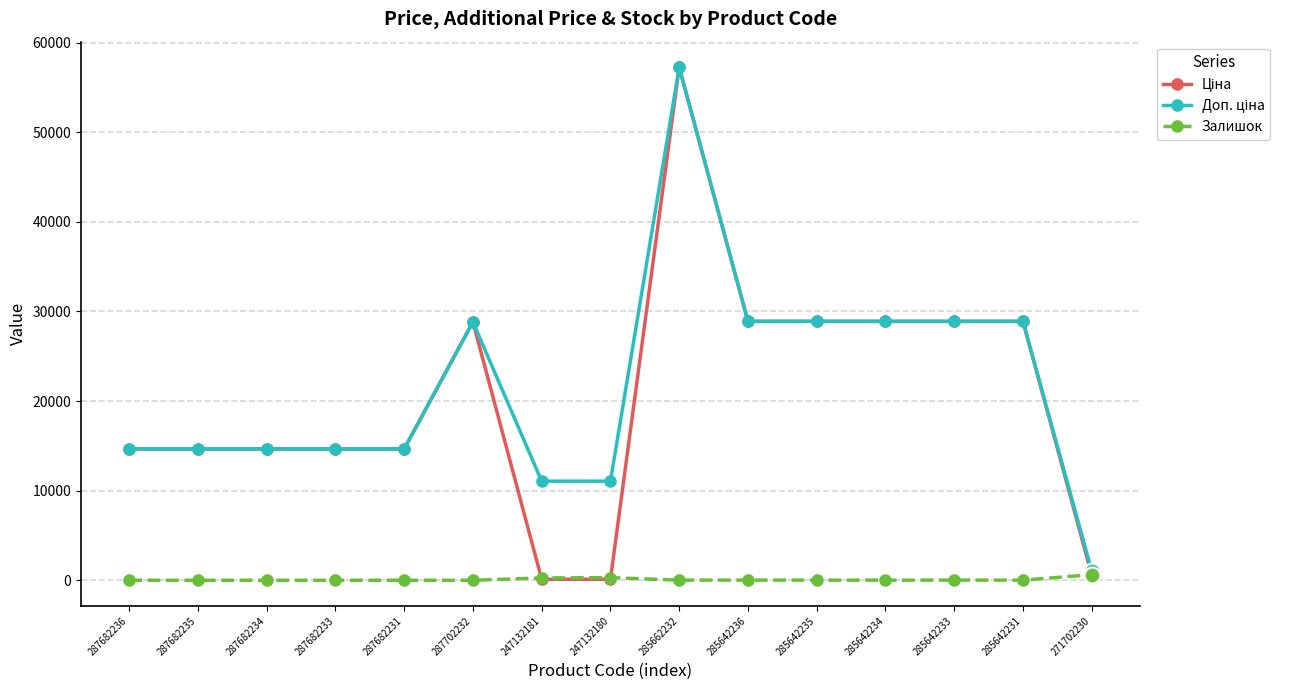

What is the total value across all series at 287702232?

57643.6